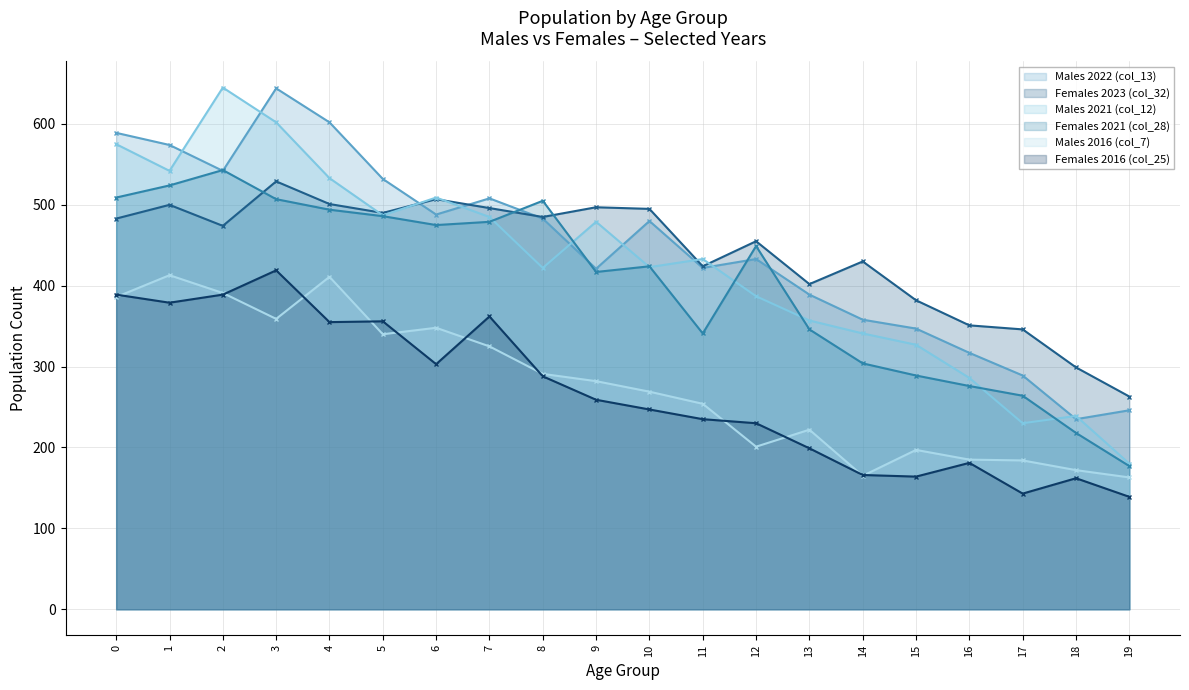

What is the average value of the Females 2023 (col_32) series?

440